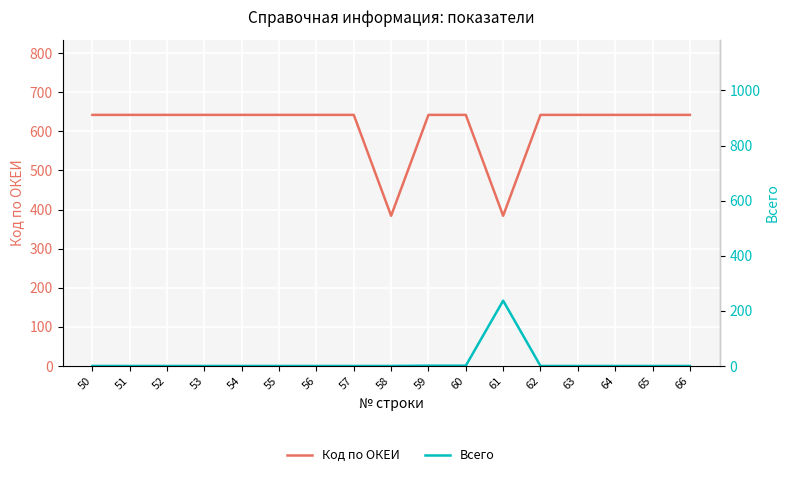

The Всего series shows 137.4 at 54. True or false?

False